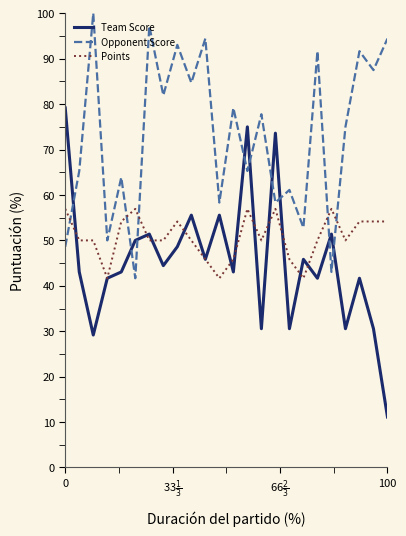

What is the smallest value displayed?

11.1